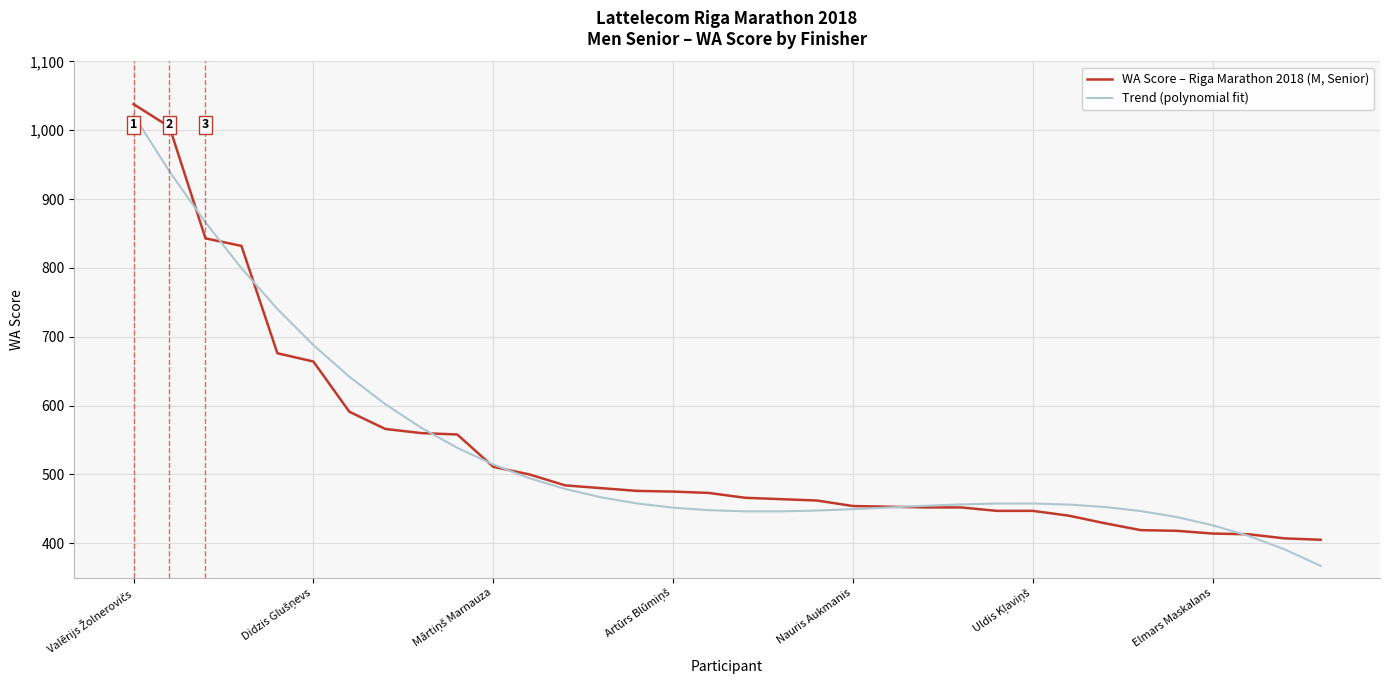

Which series has the largest range (max minus min)?

Trend (polynomial fit)